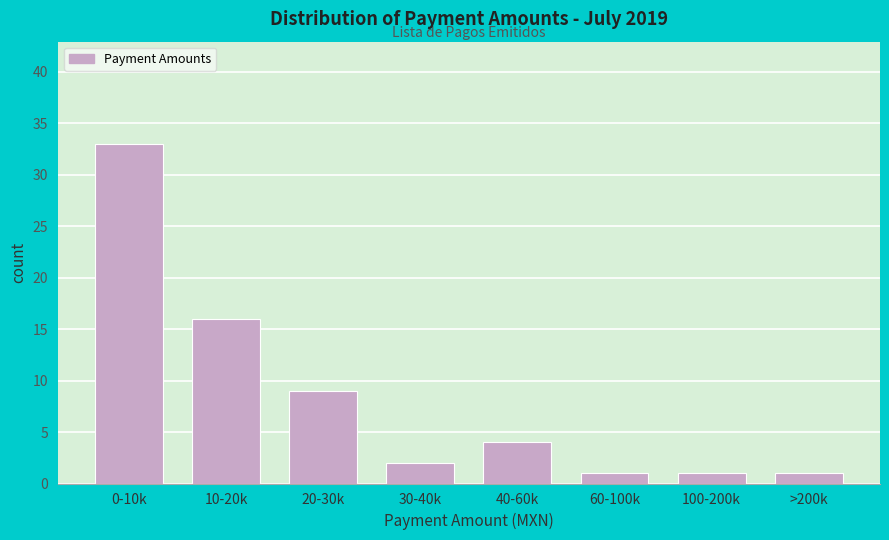

Reading left to right, what are all the values shown in this chart?

33	16	9	2	4	1	1	1